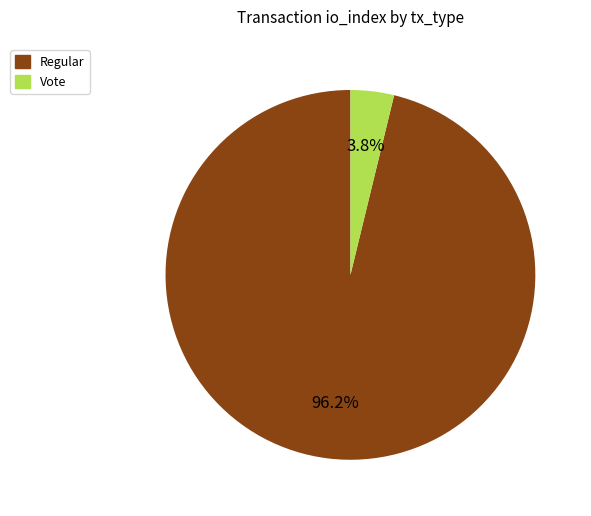

To the nearest percent, what is the difference between the Vote and Regular slice percentages?

92%